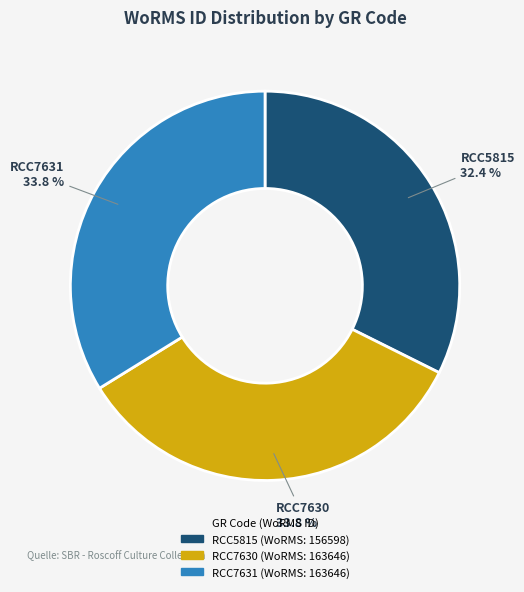

To the nearest percent, what percentage of the pie is RCC7630?

34%